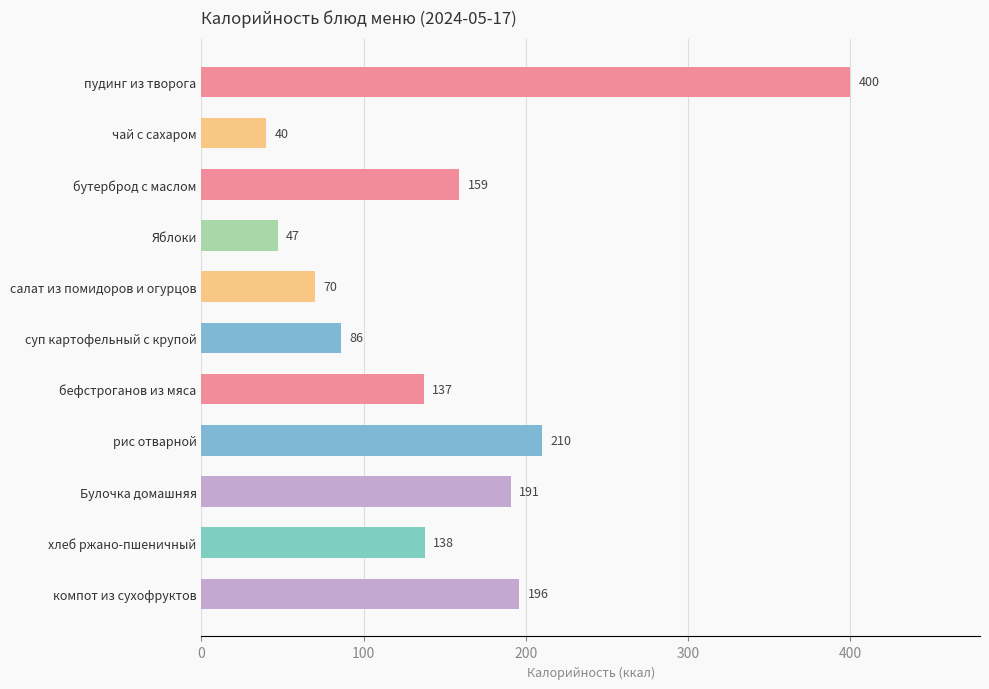

What is the label of the 3rd bar from the bottom?

Булочка домашняя